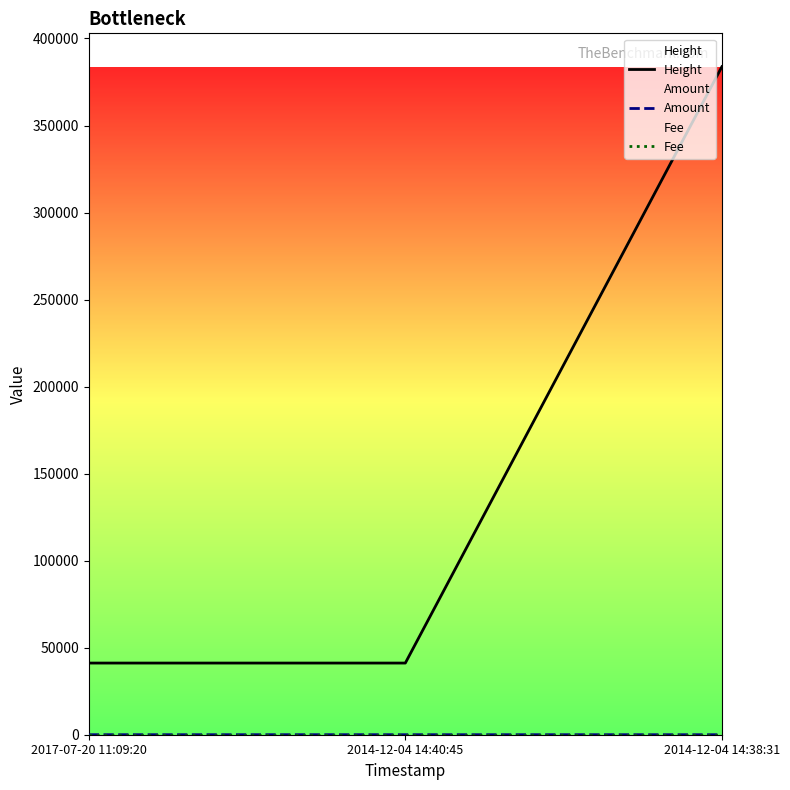

Is this an area chart (filled region under the line)?

No